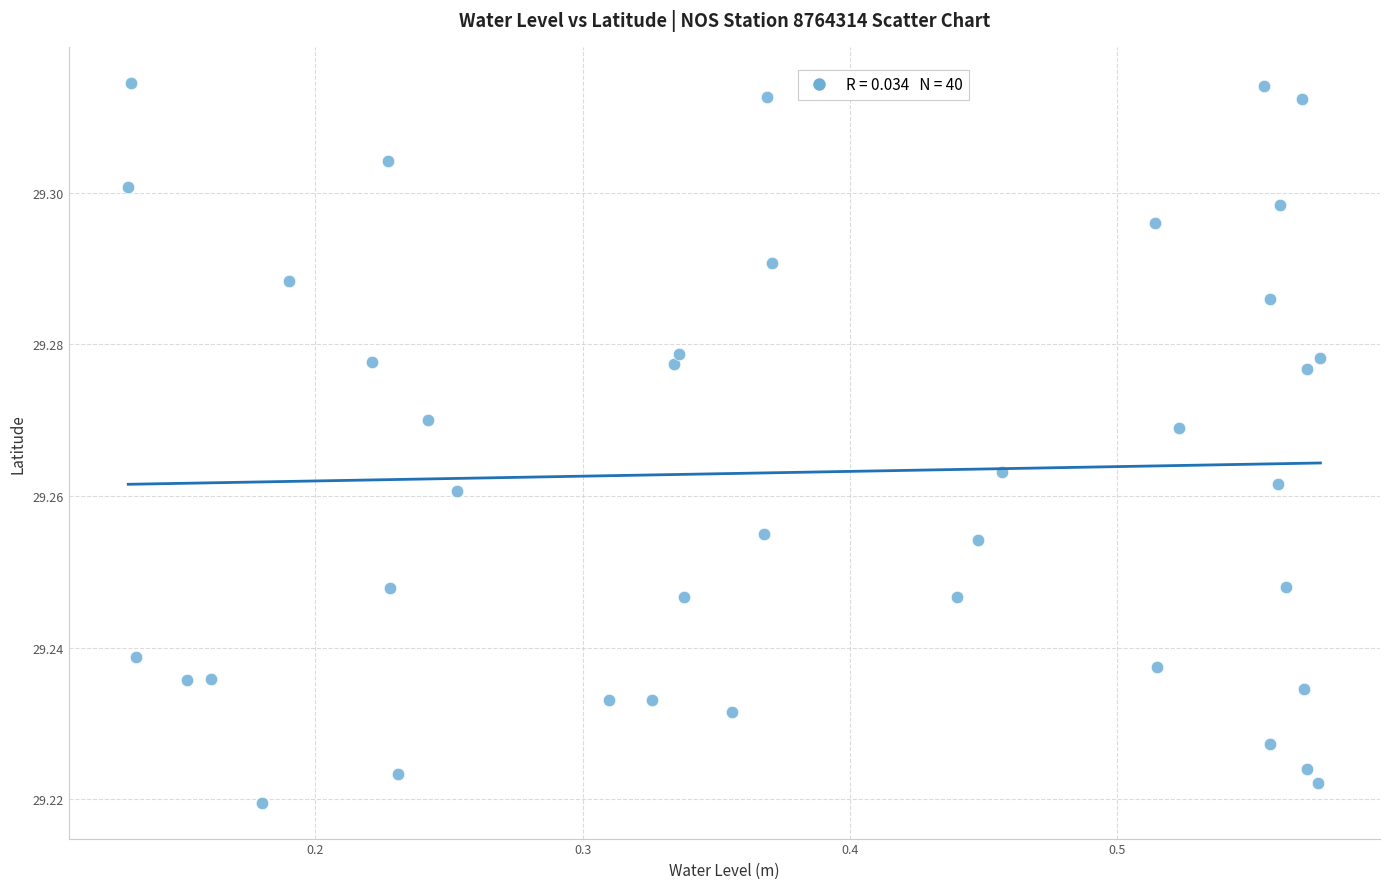

What is the range of X values (max minus min)?

0.4